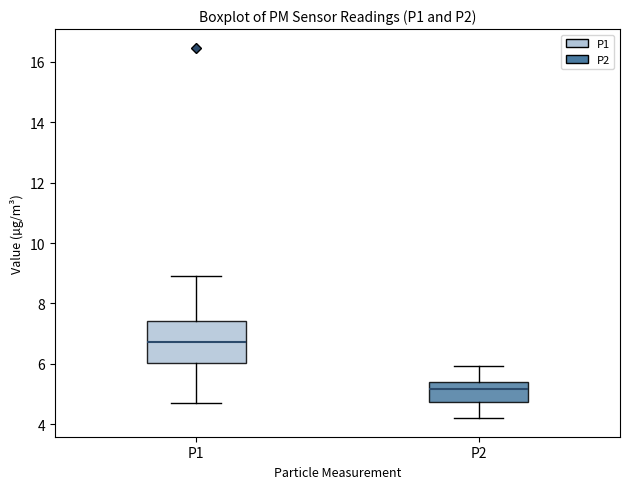

Which box is the tallest, from its lower edge to its upper edge?

P1